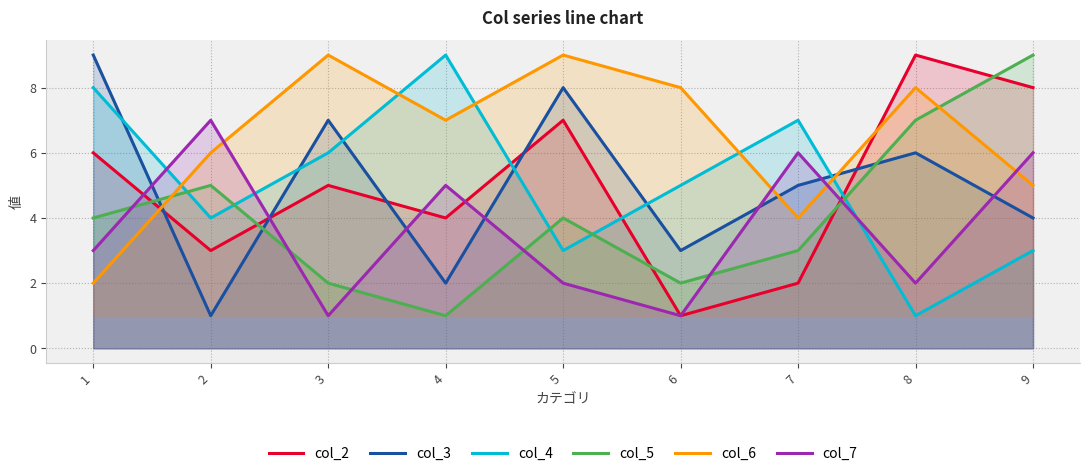

How many data points in col_3 are above 5?

4